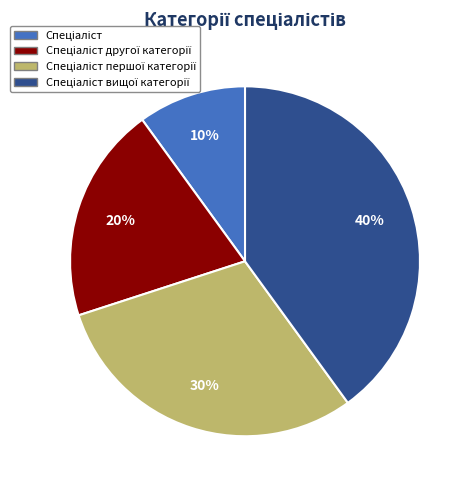

Is there any slice that represents more than half of the pie?

No